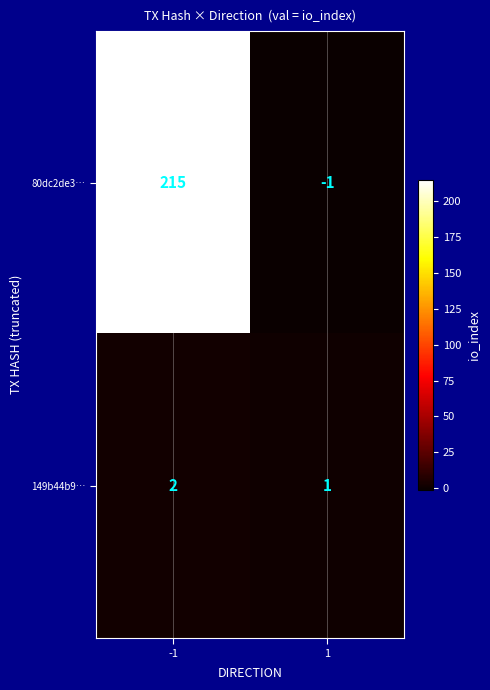

Which series has the largest range (max minus min)?

80dc2de3…